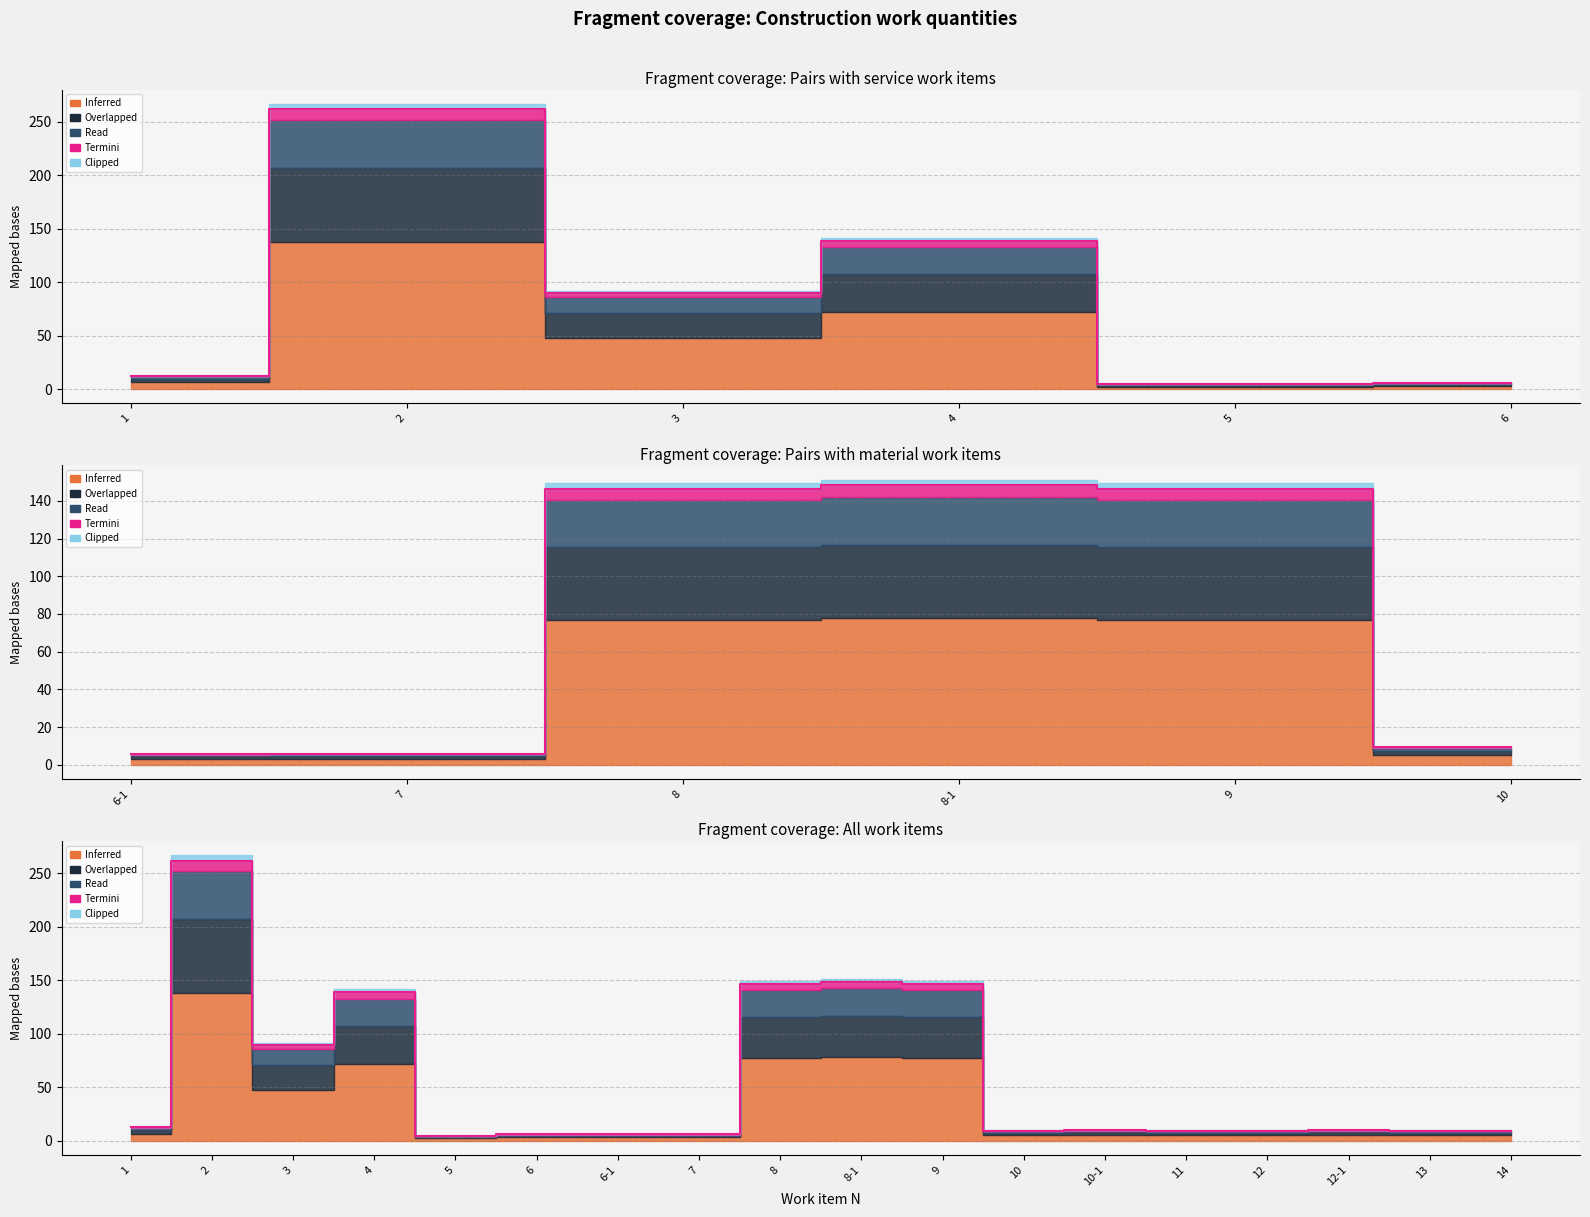

What is the label of the 5th point from the right?

11